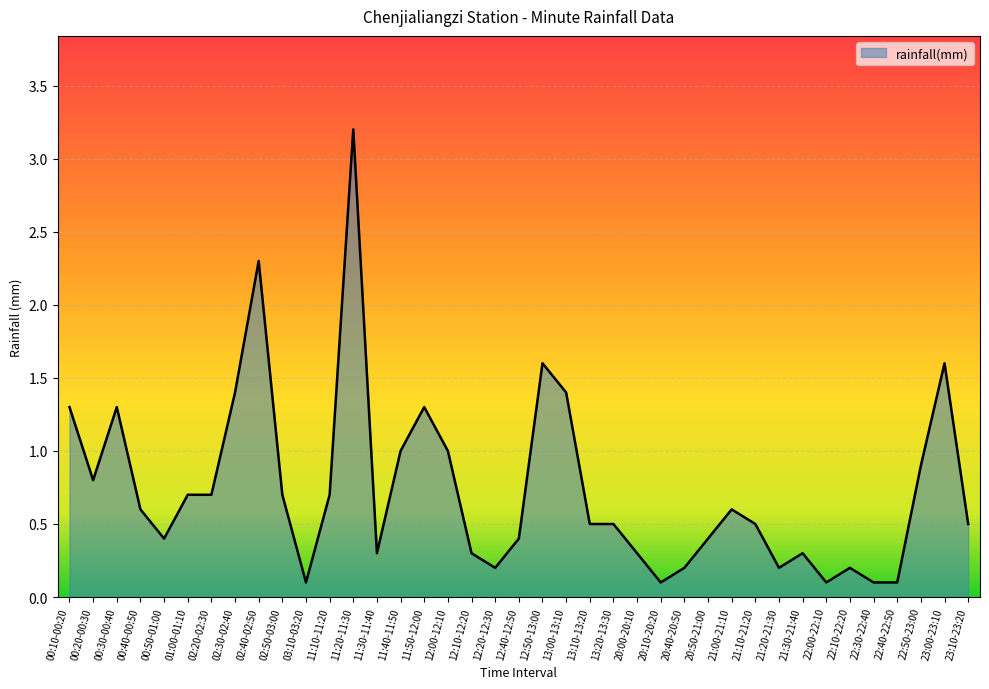

The chart shows a value of 0.1 at 22:30-22:40. True or false?

True